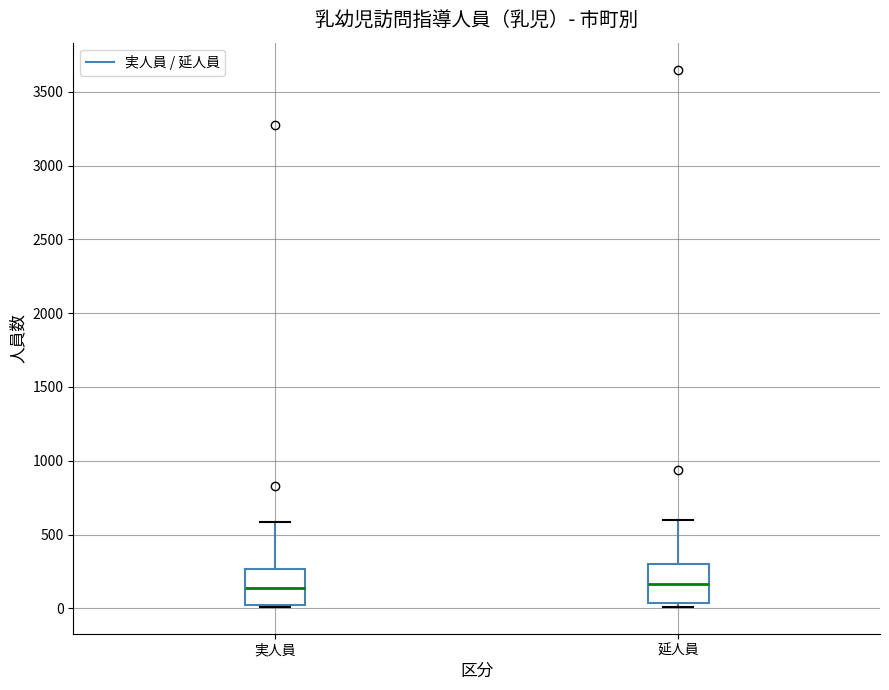

Reading left to right, read every box against the y-axis: the position of its median line, the range the box covers, and the ends of its whiskers. The values are not printed on the chart, so give them approximately, as read against the axis.

実人員: median 150, box 0 to 250, whiskers 0 to 600
延人員: median 150, box 50 to 300, whiskers 0 to 600